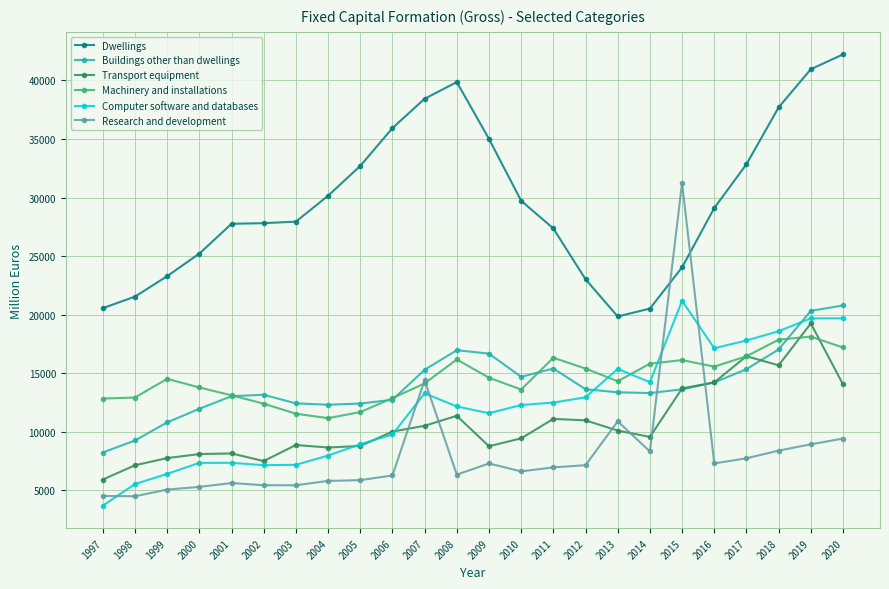

True or false: Transport equipment and Dwellings cross at least once.

False